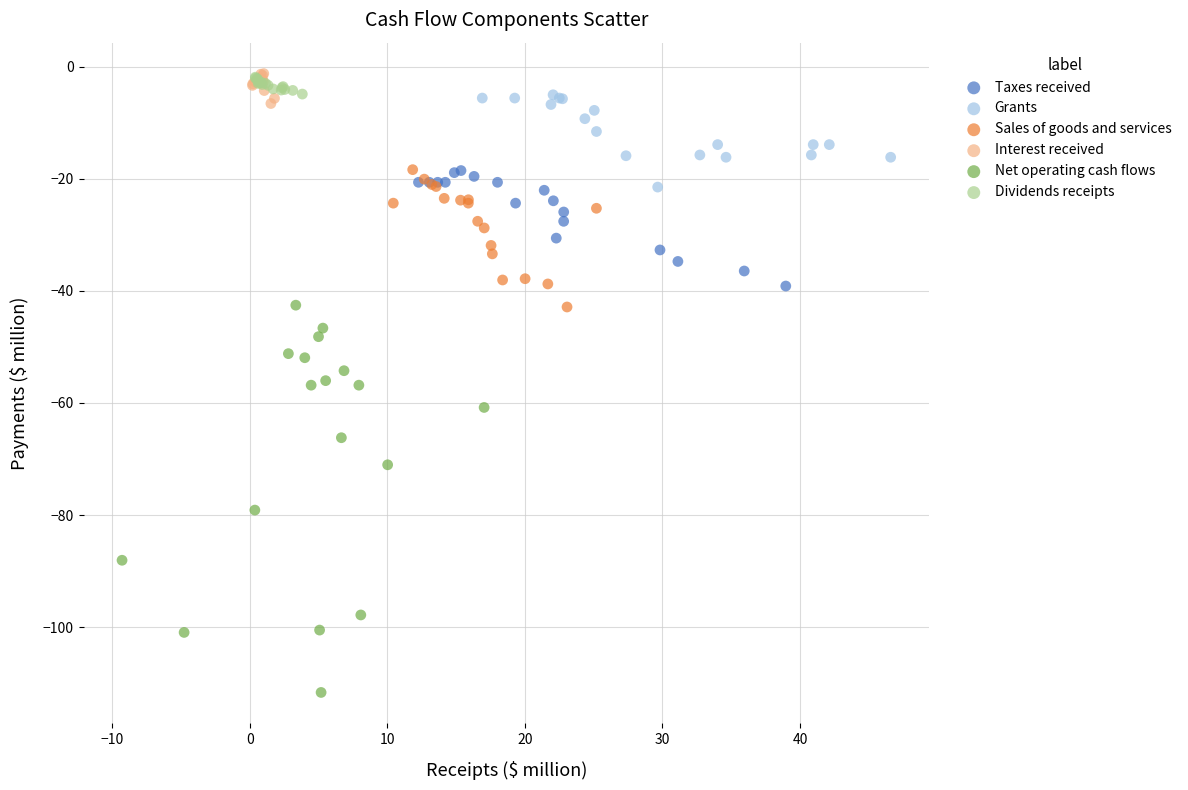

Which series has the widest spread of Y values?

Net operating cash flows